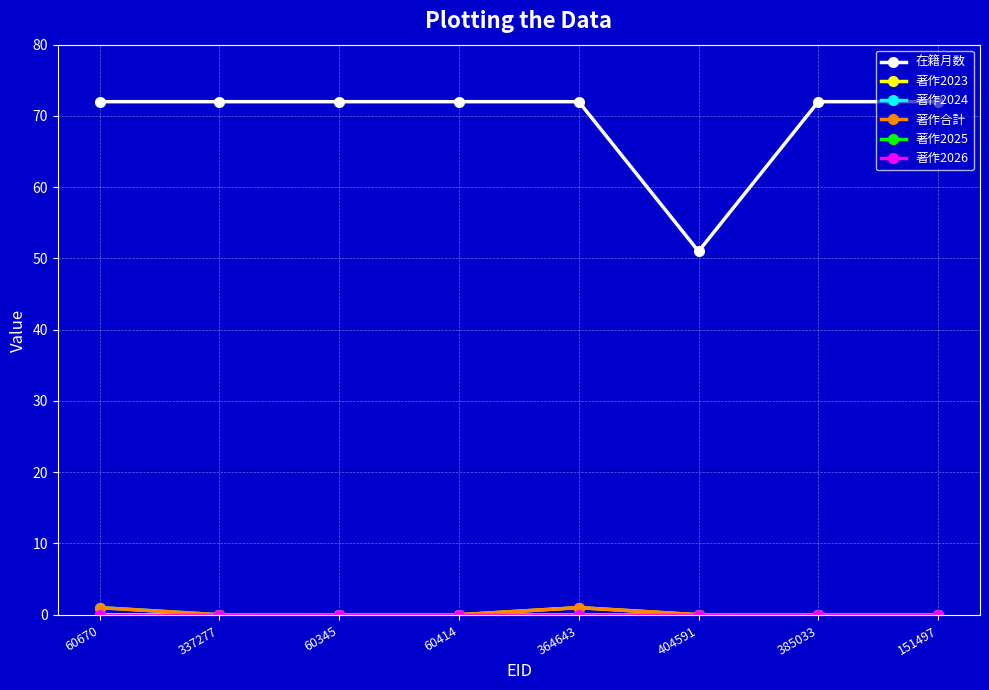

Does the chart have visible grid lines?

Yes